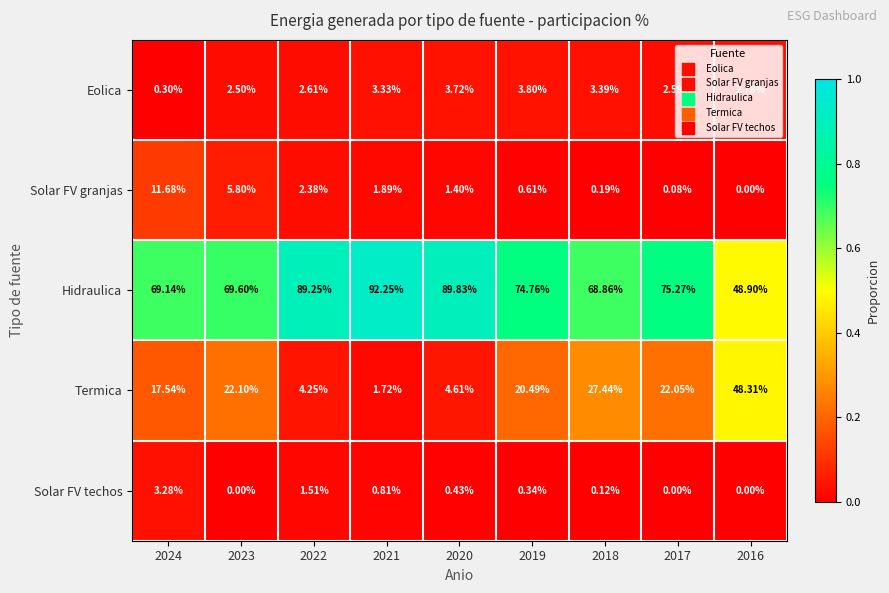

Which series has the largest range (max minus min)?

Termica